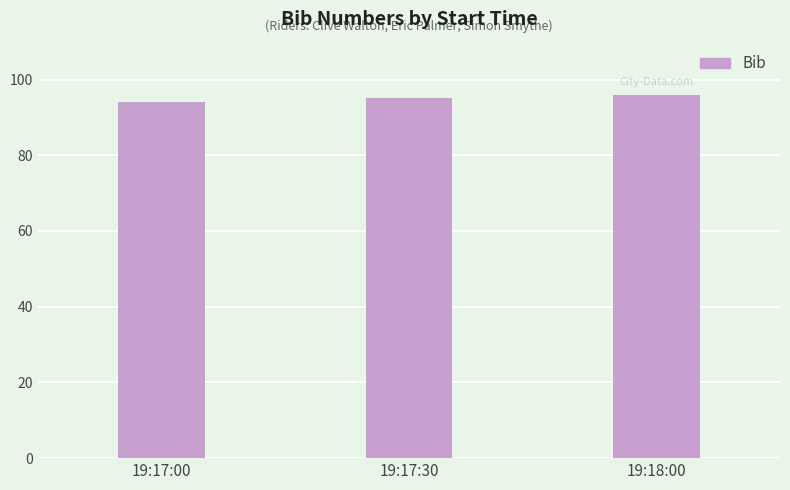

How many values are below 95?

1